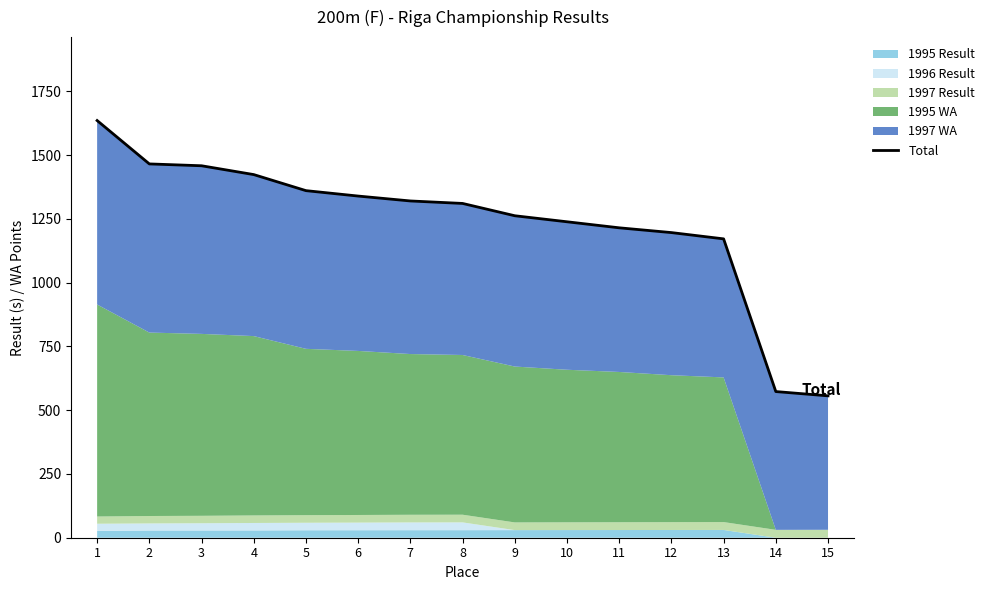

Which category has the lowest value across all series?

15